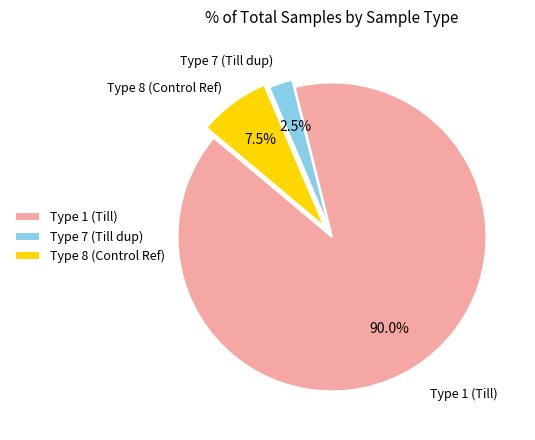

Which slice is the smallest?

Type 7 (Till dup)